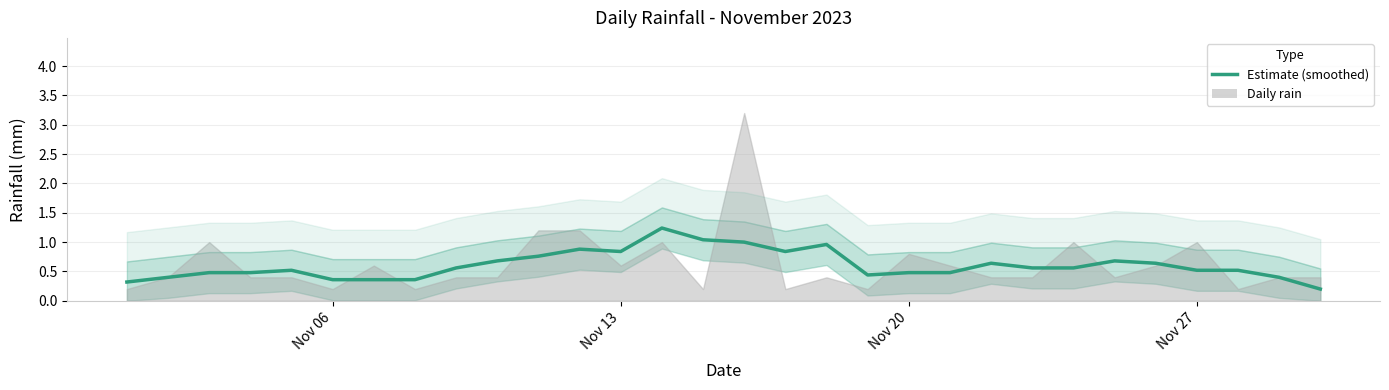

How many categories are shown in the chart?

30